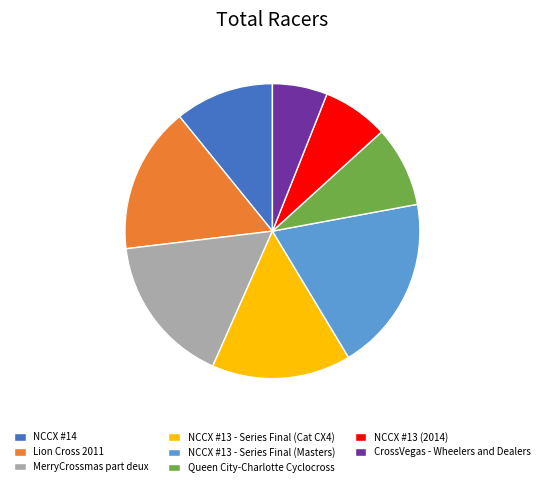

Is the sum of Queen City-Charlotte Cyclocross and NCCX #13 (2014) greater than half?

No